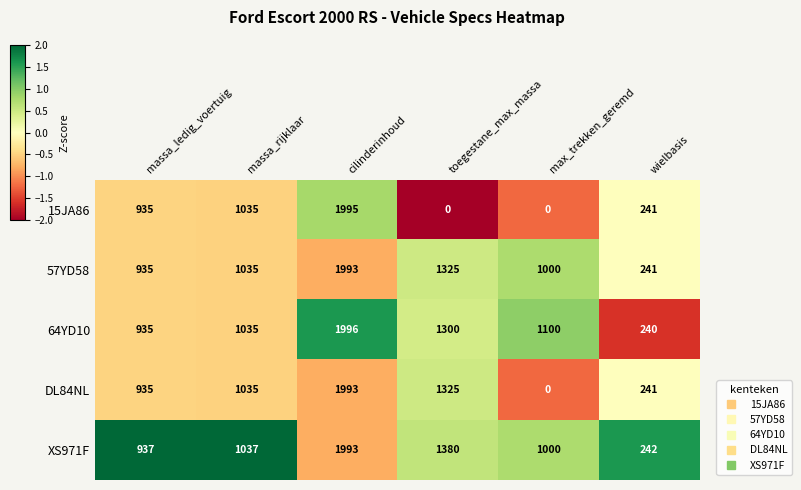

The value of XS971F at massa_ledig_voertuig is 490. True or false?

False